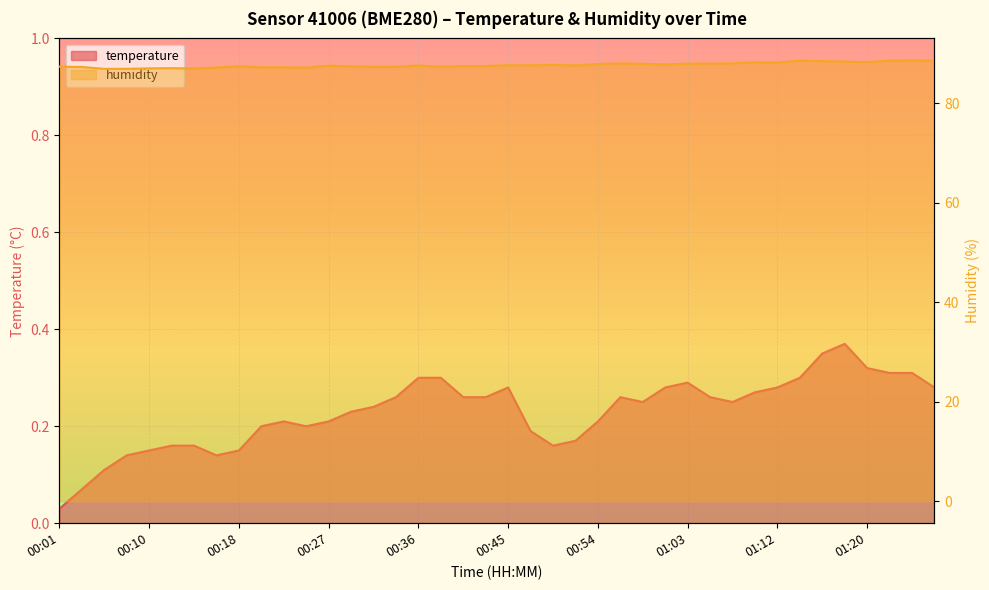

How many lines are shown in the chart?

2